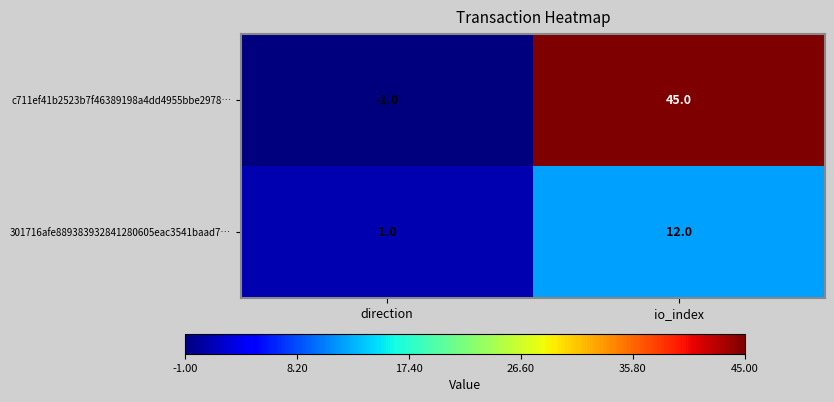

Rank the series by their maximum value, from highest to lowest.

c711ef41b2523b7f46389198a4dd4955bbe2978…, 301716afe889383932841280605eac3541baad7…